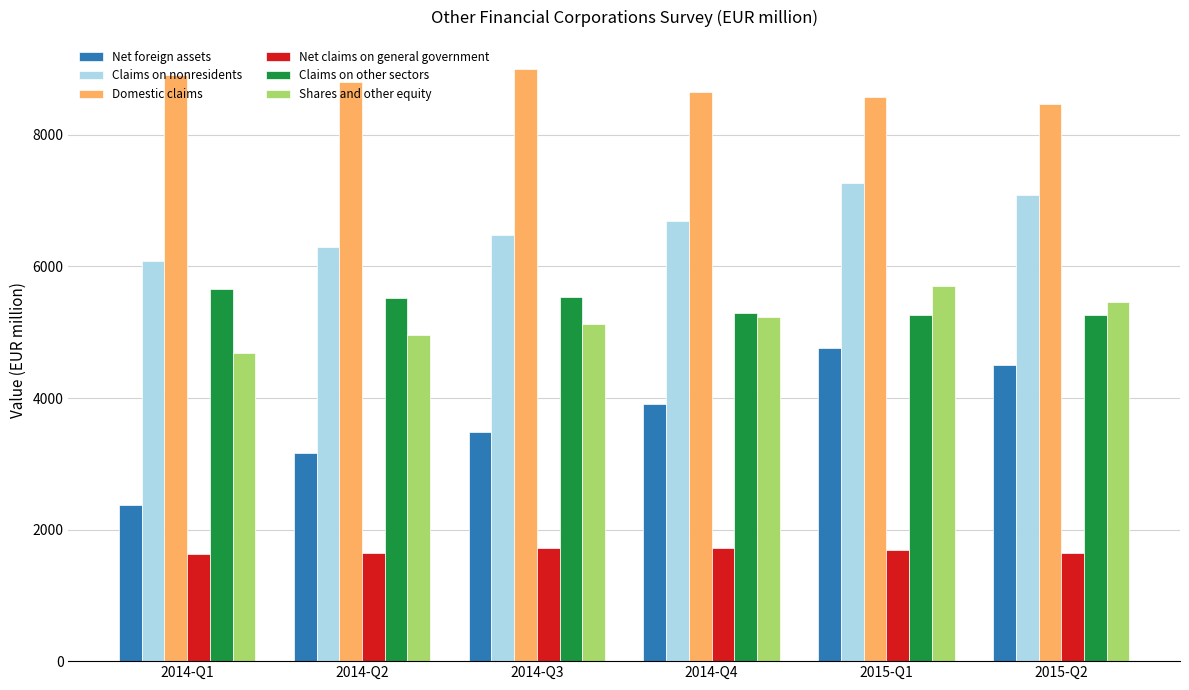

Rank the series at 2014-Q2 from highest to lowest value.

Domestic claims, Claims on nonresidents, Claims on other sectors, Shares and other equity, Net foreign assets, Net claims on general government